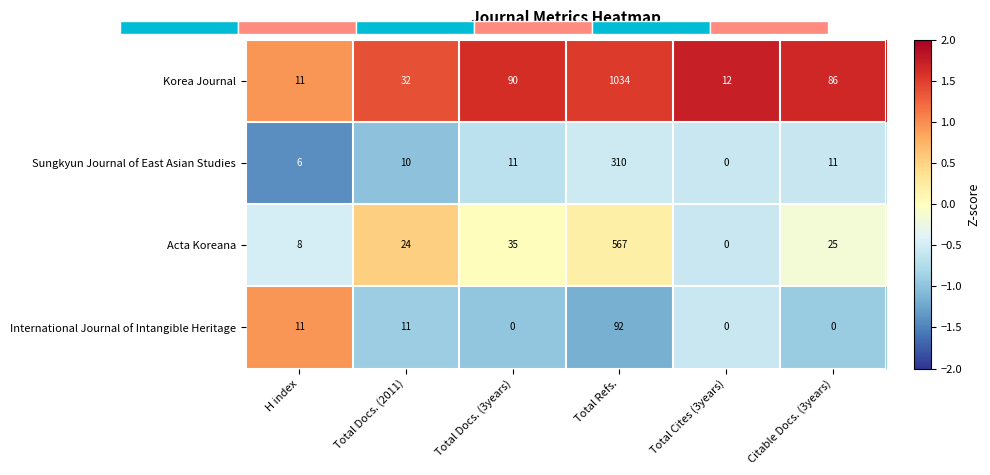

The value of Sungkyun Journal of East Asian Studies at Total Docs. (3years) is 11. True or false?

True